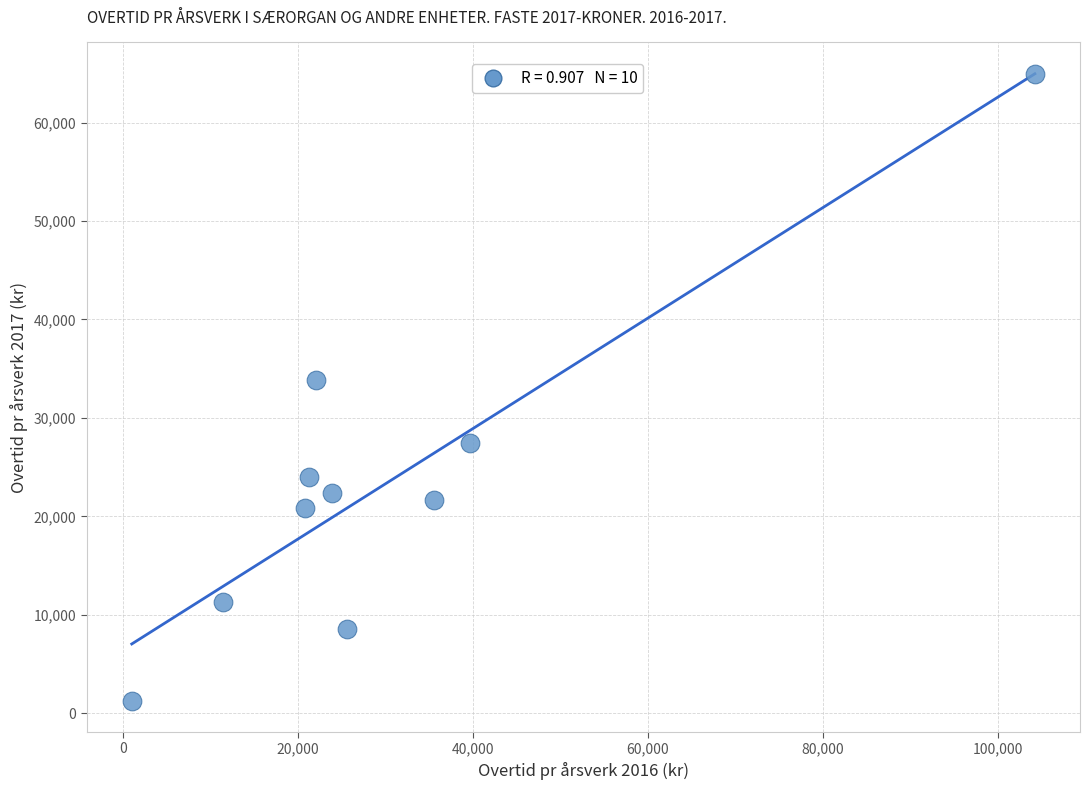

What is the range of X values (max minus min)?

103166.2